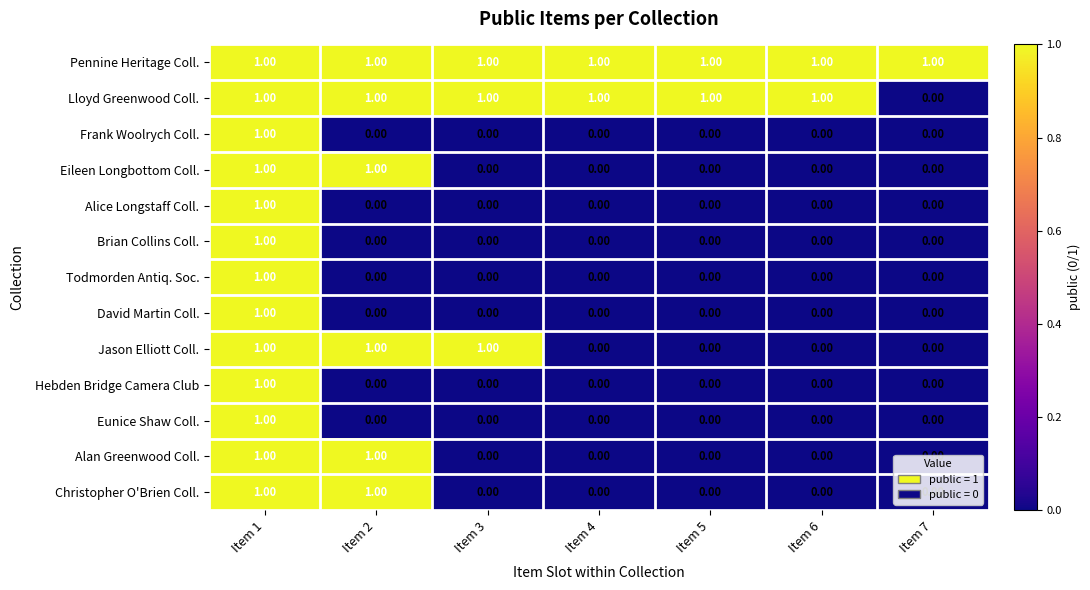

What is the sum of all Pennine Heritage Coll. values?

7